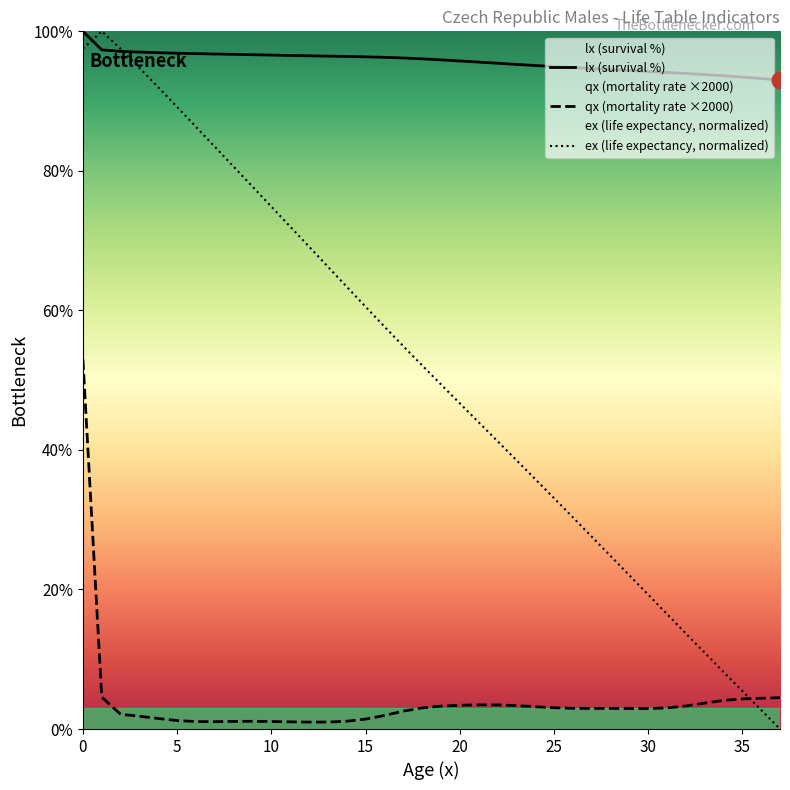

What is the change in value from 21 to 32?

-1.6